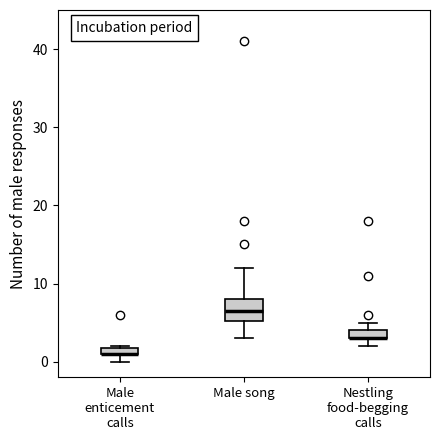

Comparing the boxes themselves (not the whiskers), which one is the tallest?

Male song